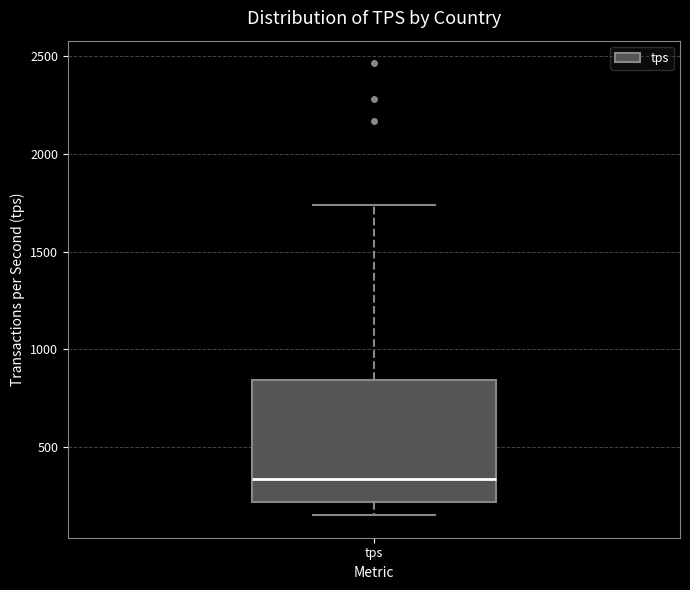

Where is the lower edge of the box for tps on the y-axis? The values are not printed on the chart, so give them approximately, as read against the axis.

200